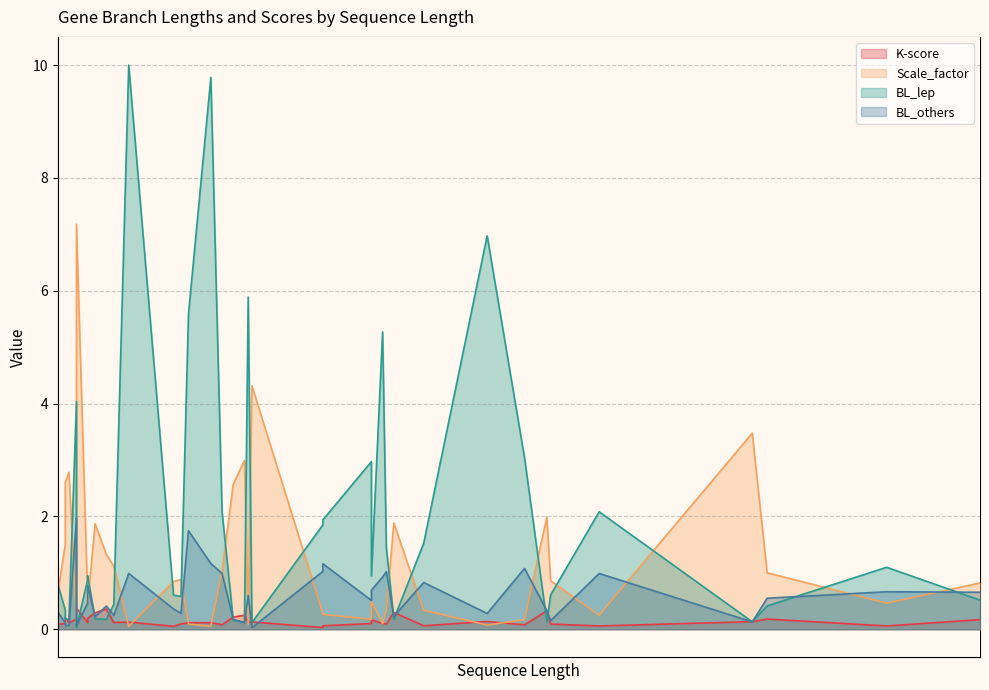

How many interior local valleys does the BL_others series have?

12